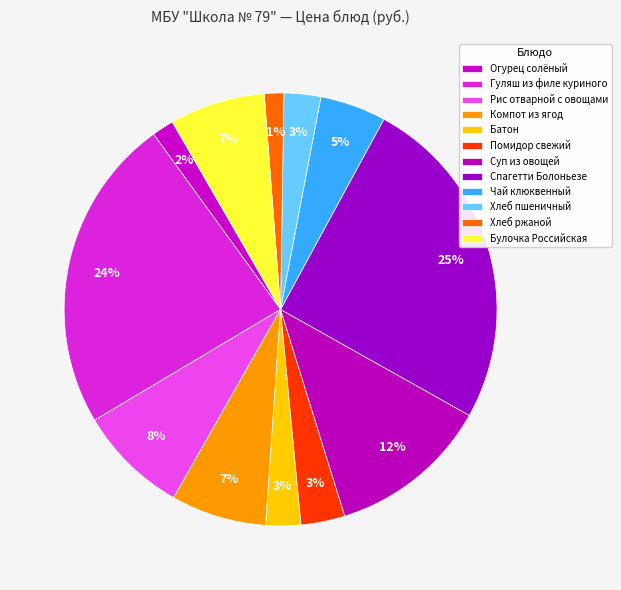

What is the ratio of the value at Рис отварной с овощами to the value at Булочка Российская?

1.2